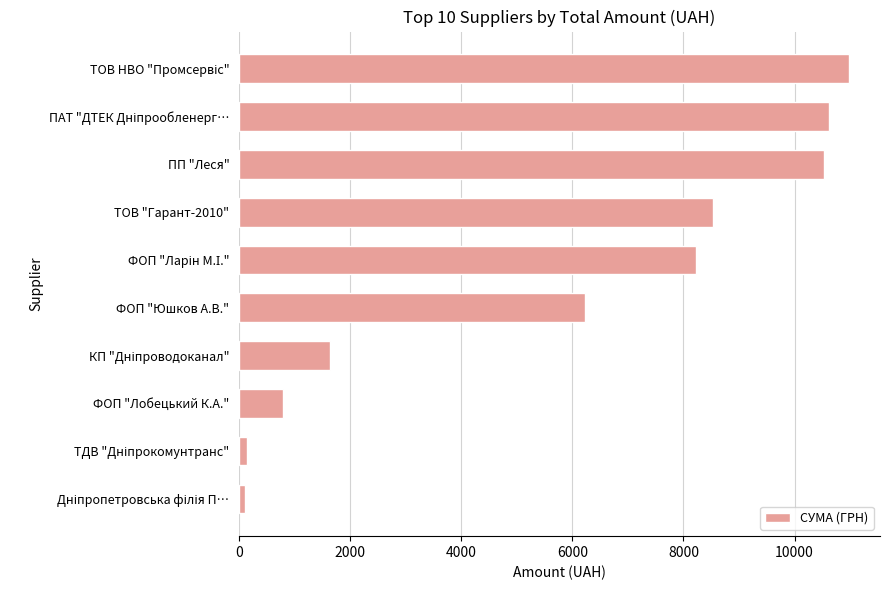

Where is the data nearest to the value 5544?

ФОП "Юшков А.В."